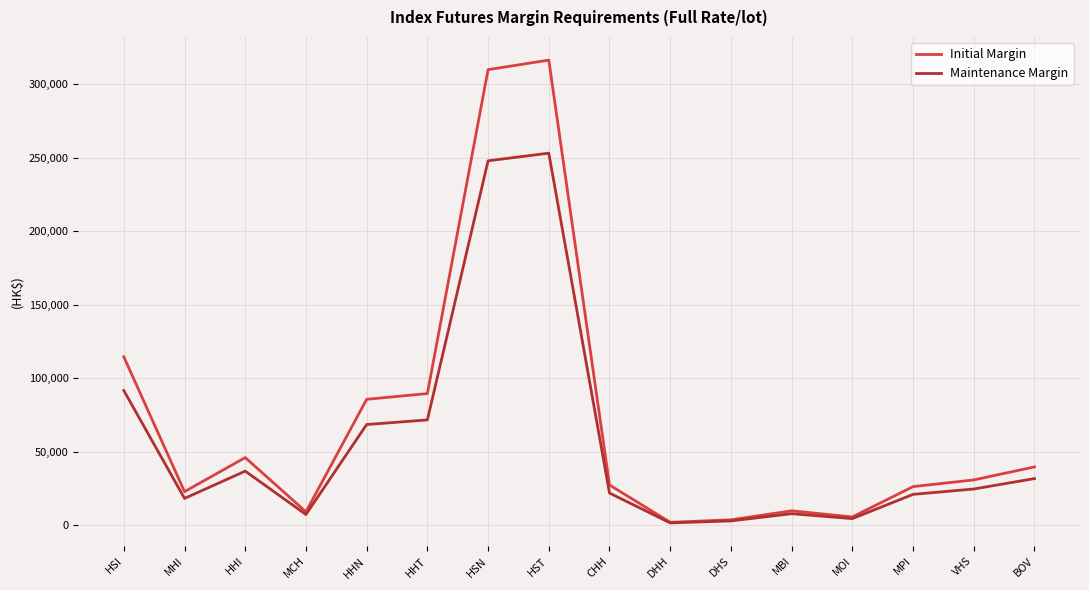

Which series changed the most between HSI and DHS?

Initial Margin